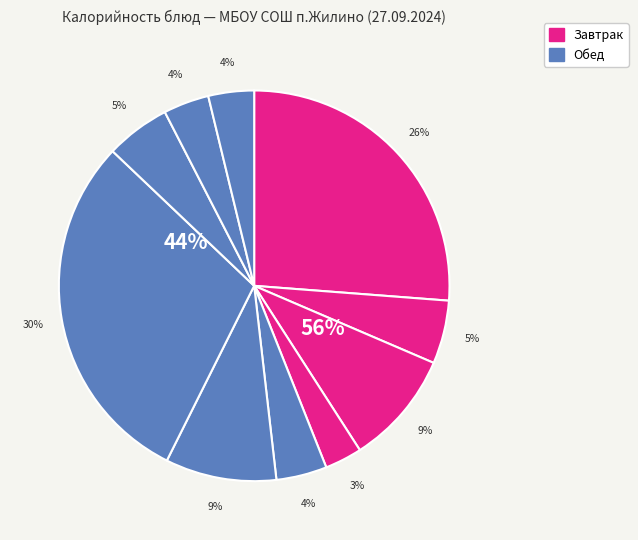

To the nearest percent, what percentage of the pie is Жаркое по-домашнему?

30%